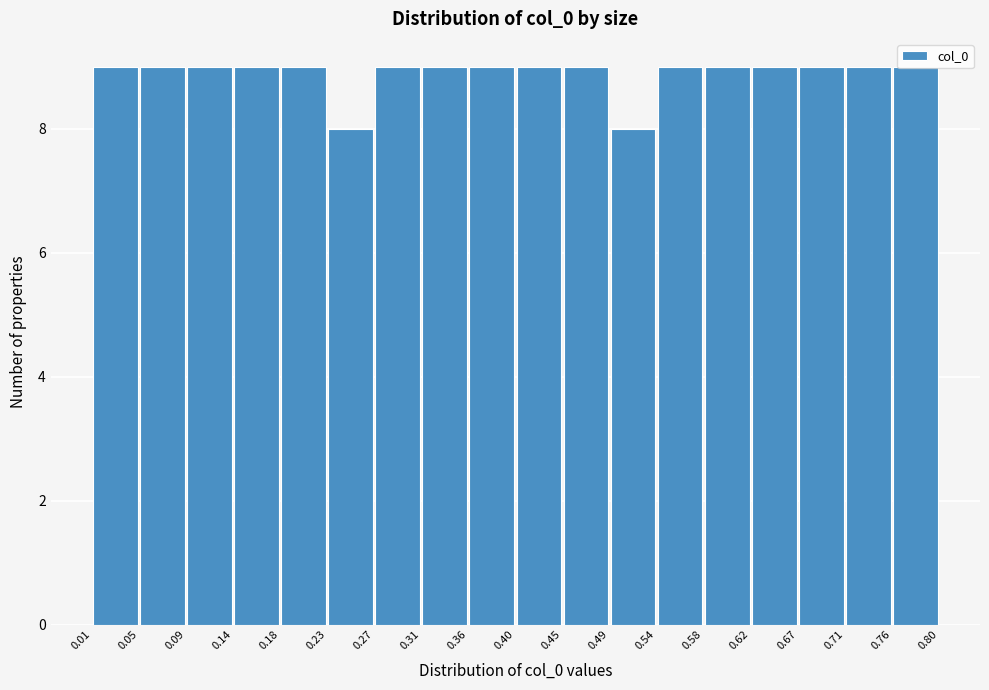

Reading left to right, list every bar in this chart as the range it spans on the x-axis followed by its height. The values are not printed on the chart, so give them approximately, as read against the axis.

0.01 to 0.05: 9
0.05 to 0.09: 9
0.09 to 0.14: 9
0.14 to 0.18: 9
0.18 to 0.23: 9
0.23 to 0.27: 8
0.27 to 0.31: 9
0.31 to 0.36: 9
0.36 to 0.40: 9
0.40 to 0.45: 9
0.45 to 0.49: 9
0.49 to 0.54: 8
0.54 to 0.58: 9
0.58 to 0.62: 9
0.62 to 0.67: 9
0.67 to 0.71: 9
0.71 to 0.76: 9
0.76 to 0.80: 9